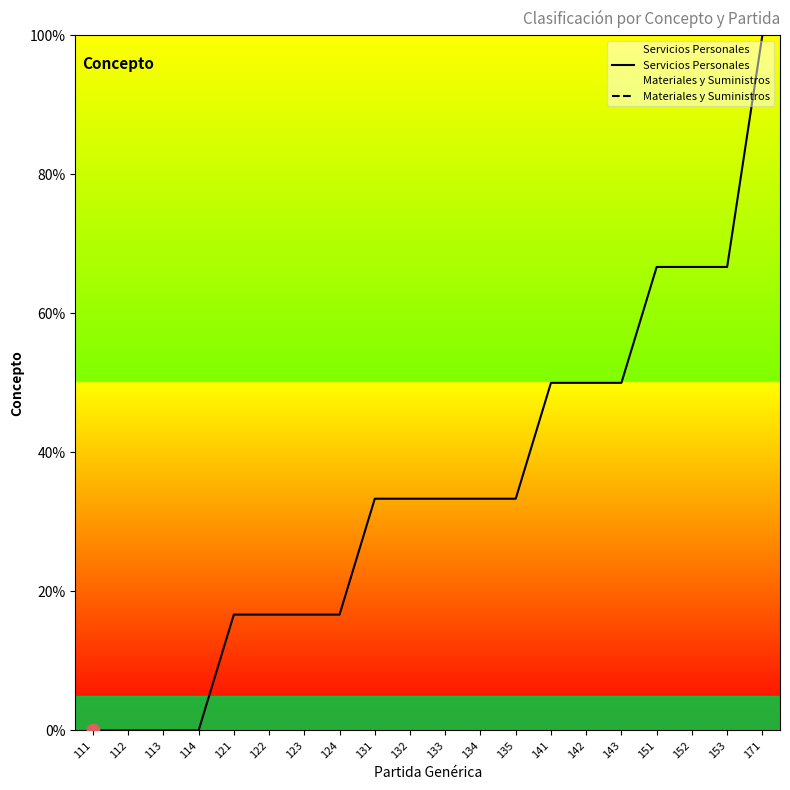

At how many categories does at least one series exceed 72?

1